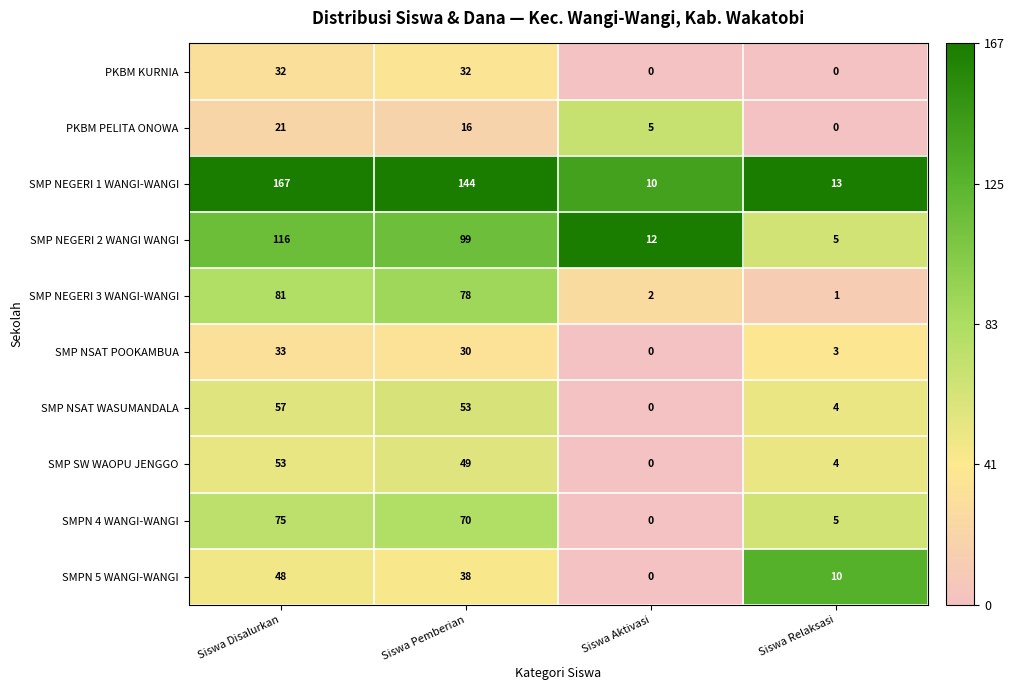

What is the maximum value shown in the chart?

167